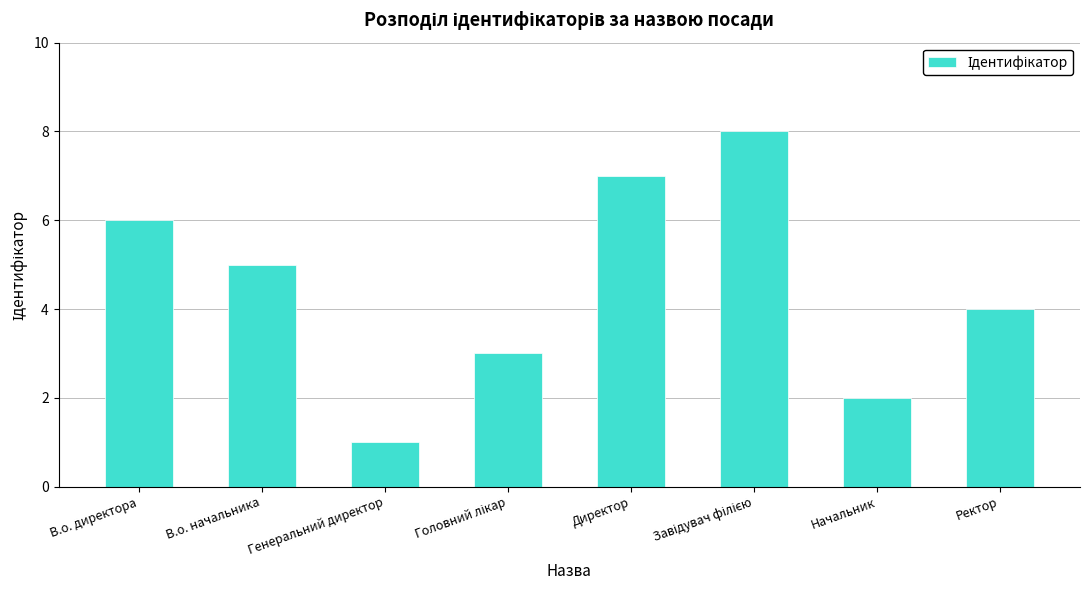

Which label corresponds to the smallest value in the chart?

Генеральний директор